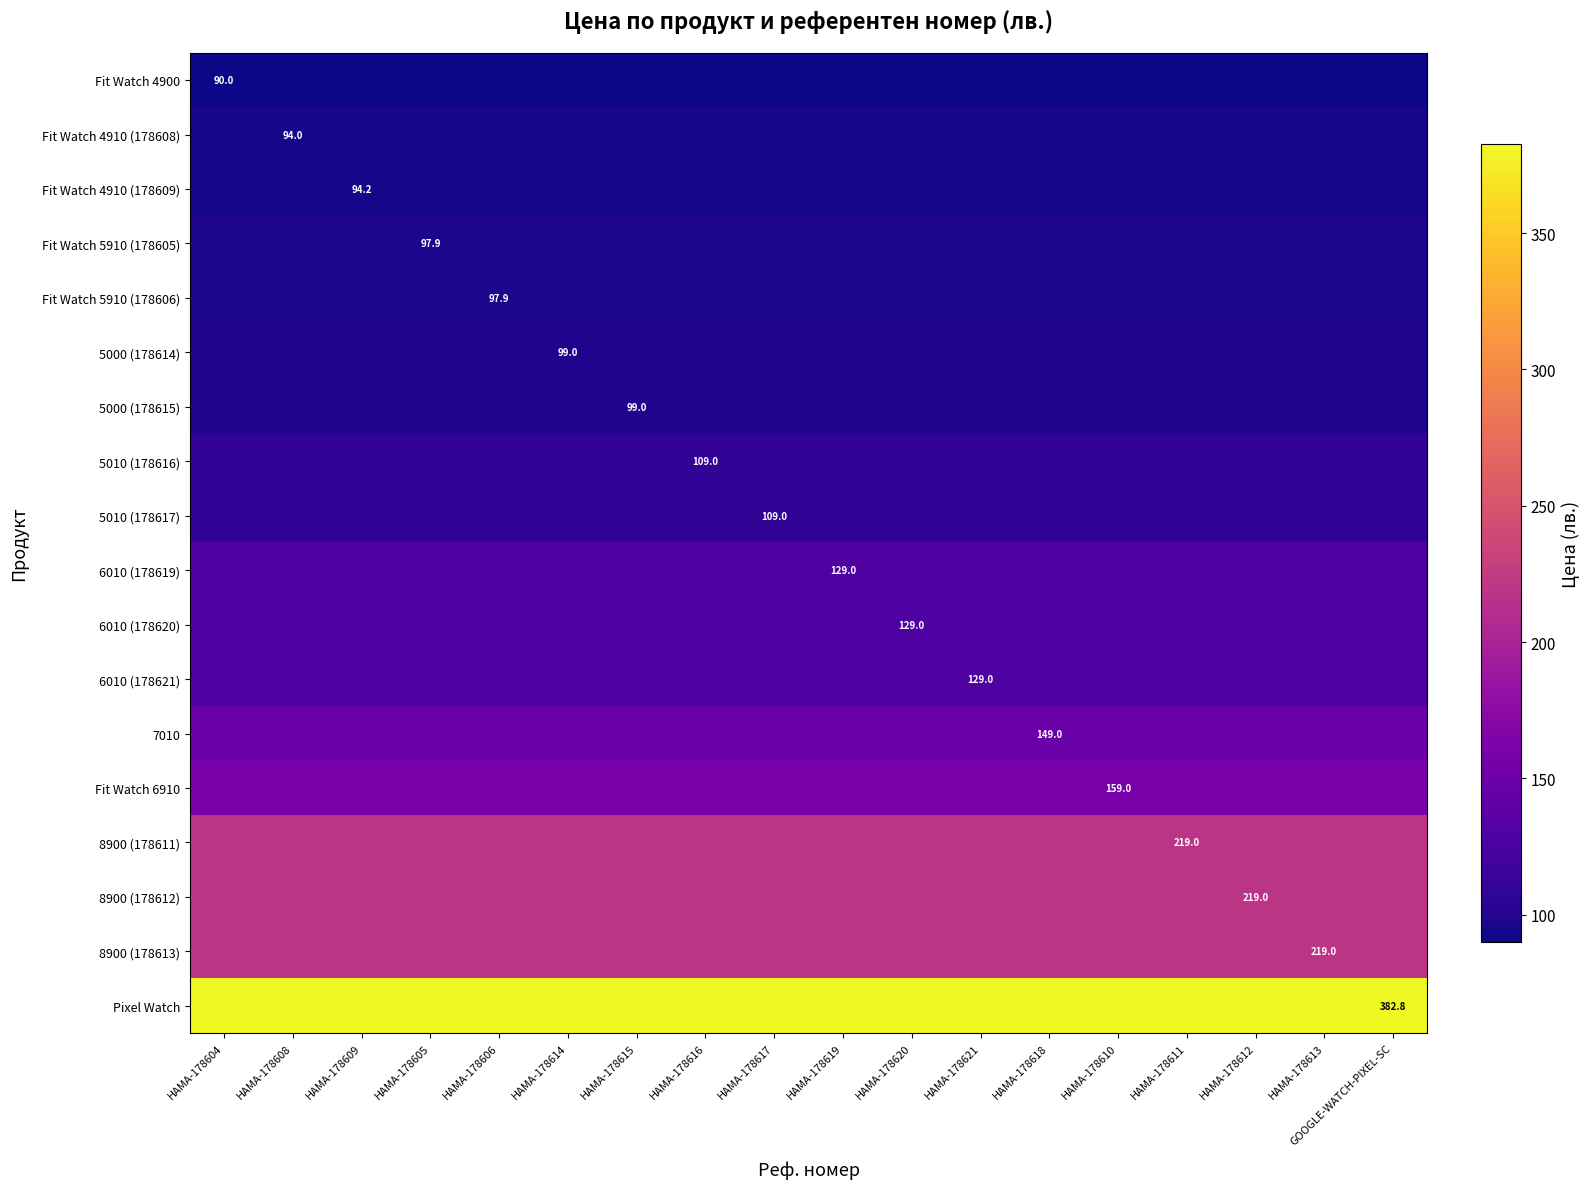

The value of 8900 (178611) at HAMA-178609 is 219.0. True or false?

True